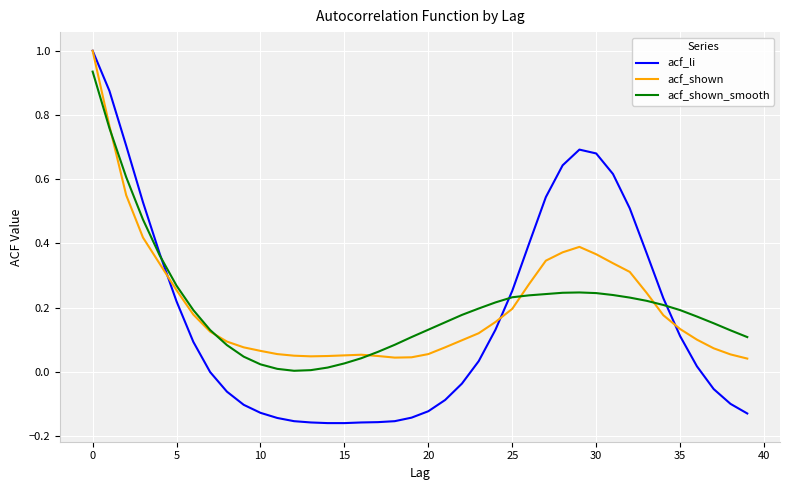

Does the chart have visible grid lines?

Yes